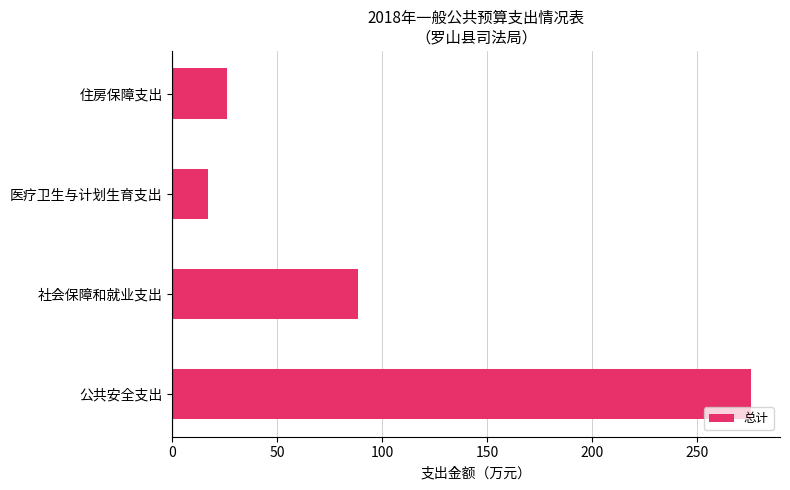

How many data points are above 88?

2